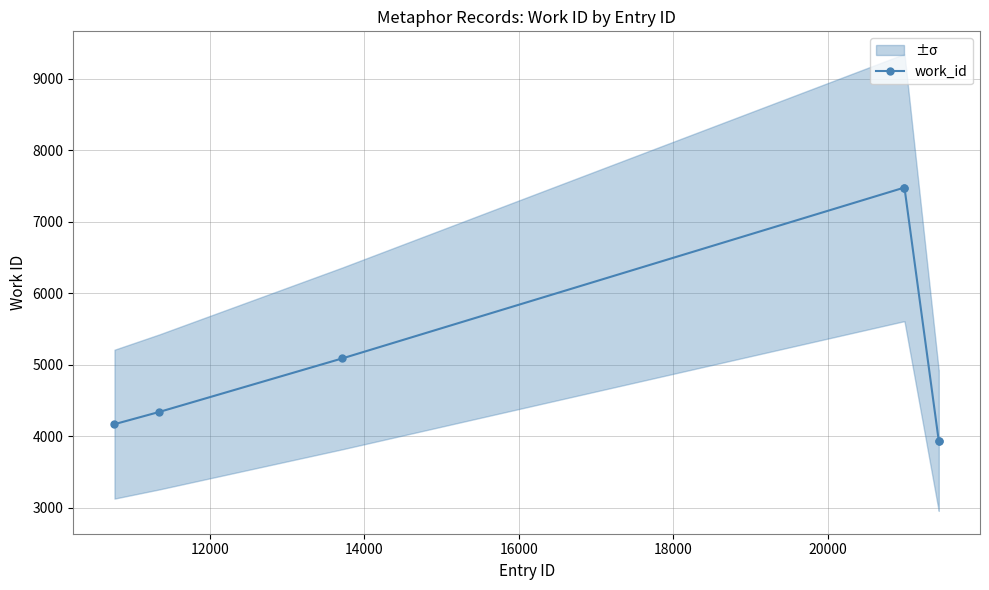

What is the value of the 4th point from the left?

7476